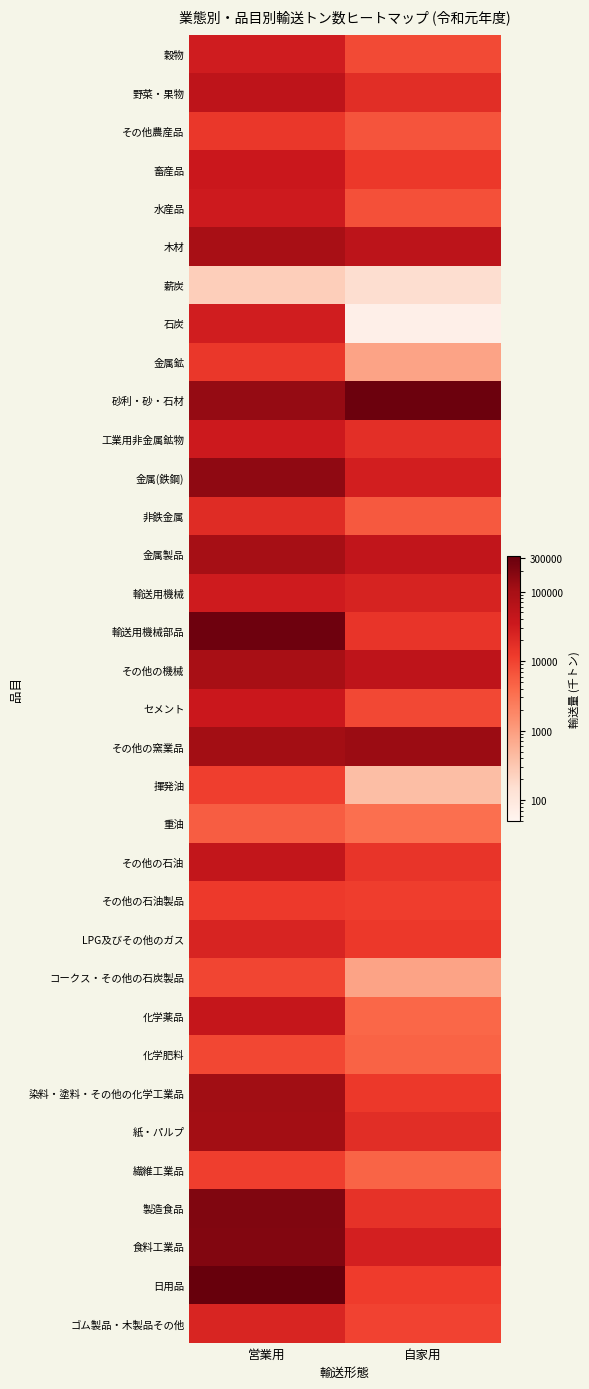

At 自家用, list the series in order from smallest to largest.

石炭, 薪炭, 揮発油, 金属鉱, コークス・その他の石炭製品, 重油, 化学薬品, 繊維工業品, 化学肥料, 非鉄金属, その他農産品, 水産品, 穀物, セメント, ゴム製品・木製品その他, その他の石油製品, 日用品, LPG及びその他のガス, 畜産品, 染料・塗料・その他の化学工業品, その他の石油, 輸送用機械部品, 製造食品, 工業用非金属鉱物, 紙・パルプ, 野菜・果物, 輸送用機械, 食料工業品, 金属(鉄鋼), 金属製品, その他の機械, 木材, その他の窯業品, 砂利・砂・石材